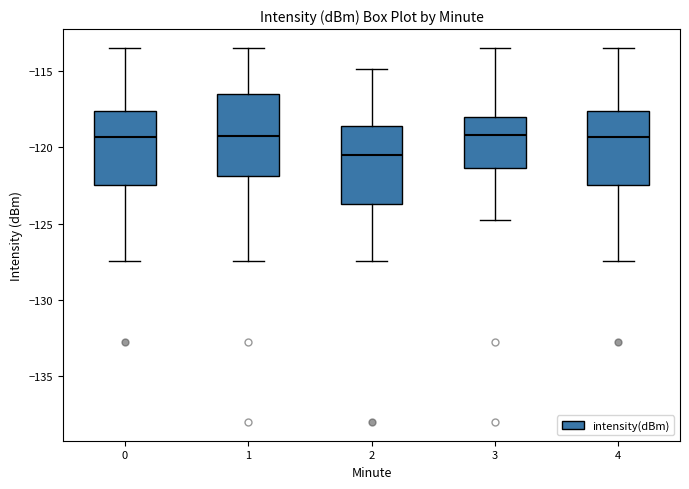

Reading left to right, transcribe this box plot: for each box, give where its median line is, the range the box spans, and where its two whiskers end, as read against the y-axis. The values are not printed on the chart, so give them approximately, as read against the axis.

0: median -119.5, box -122.5 to -117.5, whiskers -127.5 to -113.5
1: median -119.0, box -122.0 to -116.5, whiskers -127.5 to -113.5
2: median -120.5, box -123.5 to -118.5, whiskers -127.5 to -115.0
3: median -119.0, box -121.5 to -118.0, whiskers -125.0 to -113.5
4: median -119.5, box -122.5 to -117.5, whiskers -127.5 to -113.5